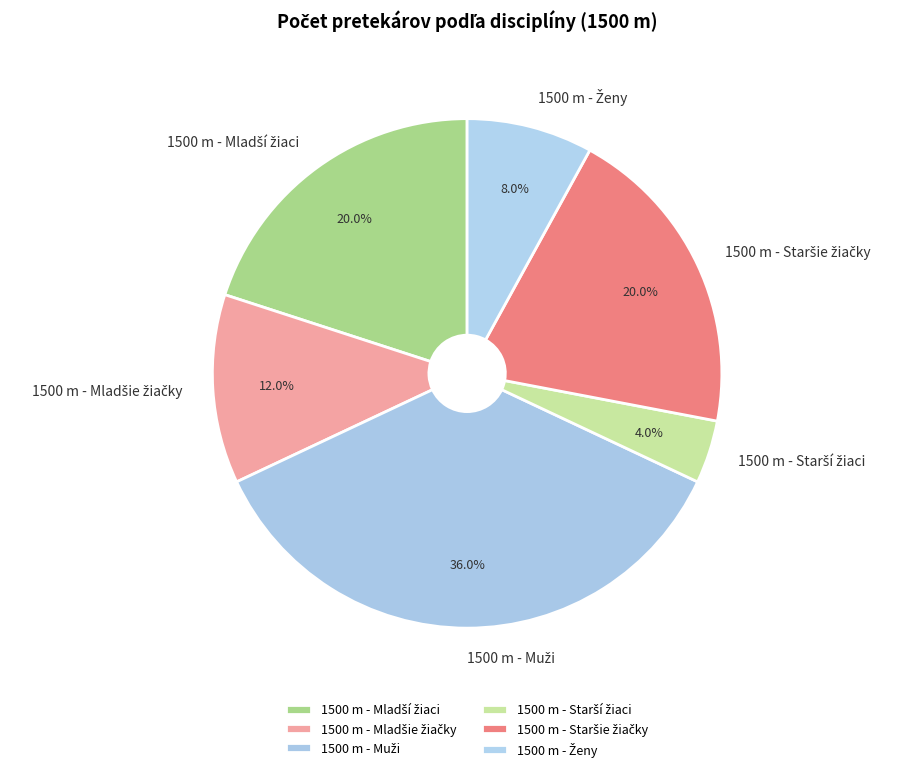

Is there a majority slice in this chart?

No